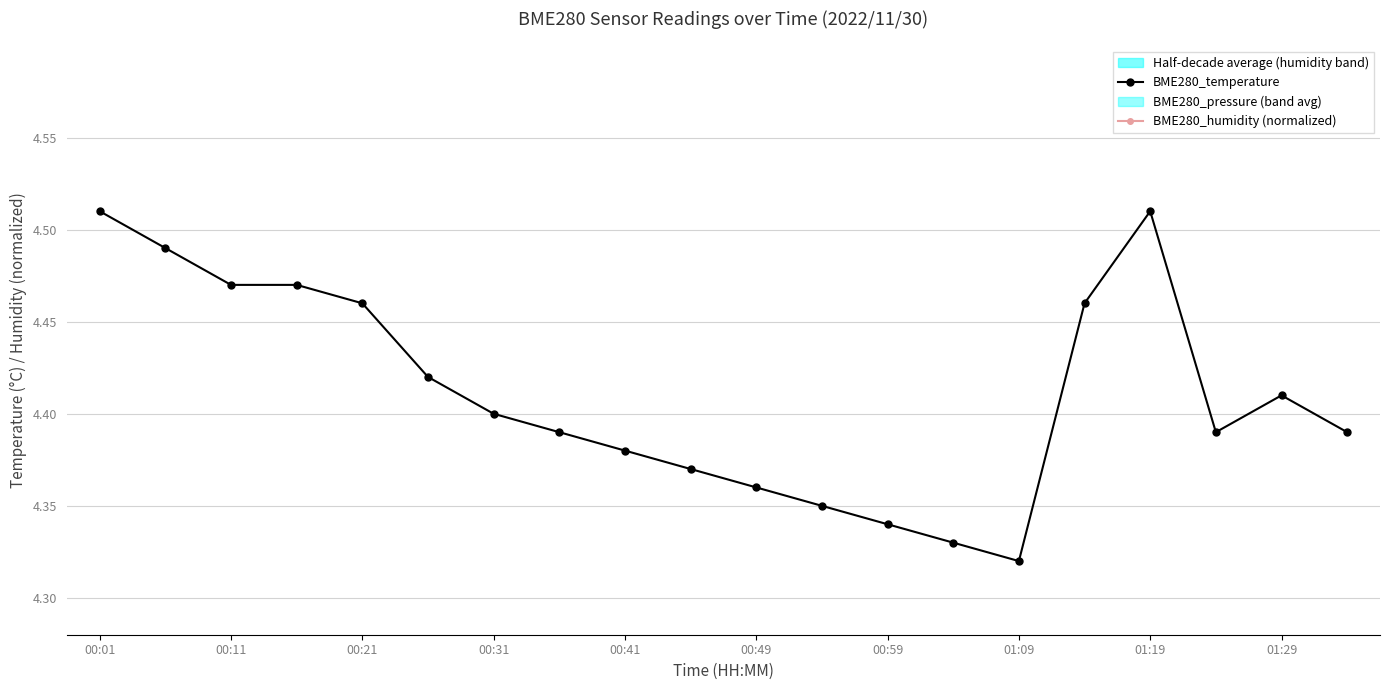

How many interior local valleys does the BME280_humidity (normalized) series have?

3